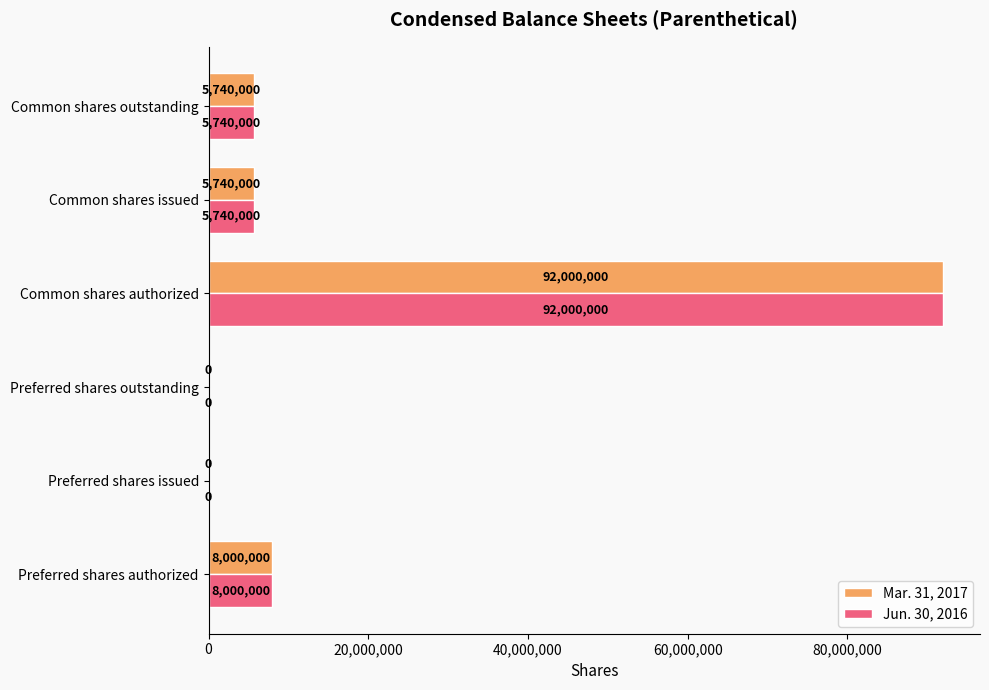

What is the sum of the Mar. 31, 2017 values at Preferred shares authorized and Common shares outstanding?

13740000